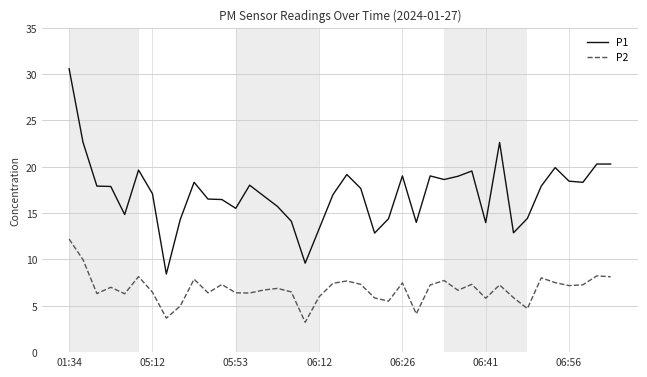

Which series has the largest range (max minus min)?

P1